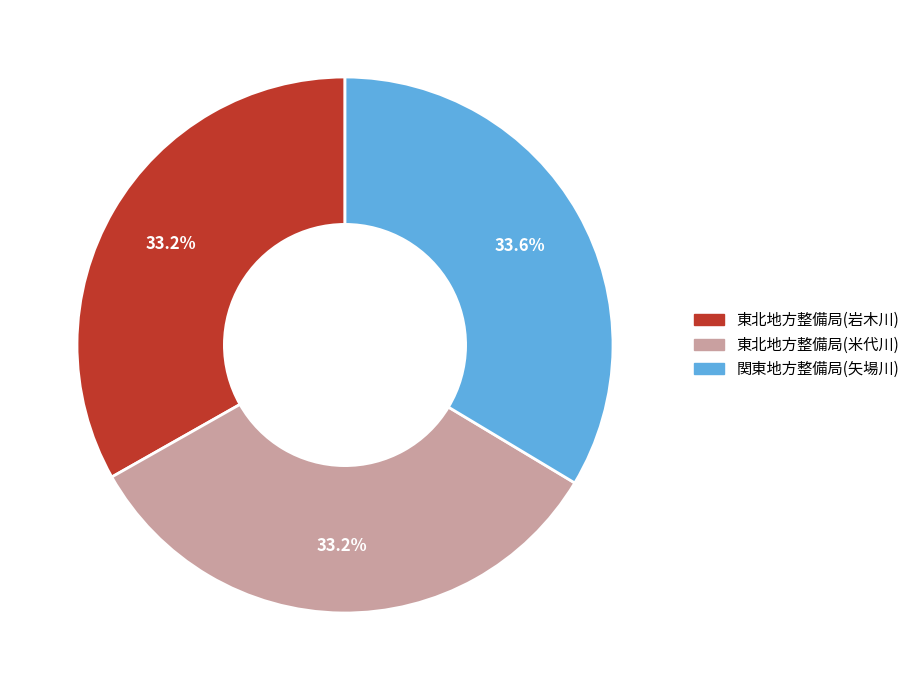

Is there a majority slice in this chart?

No